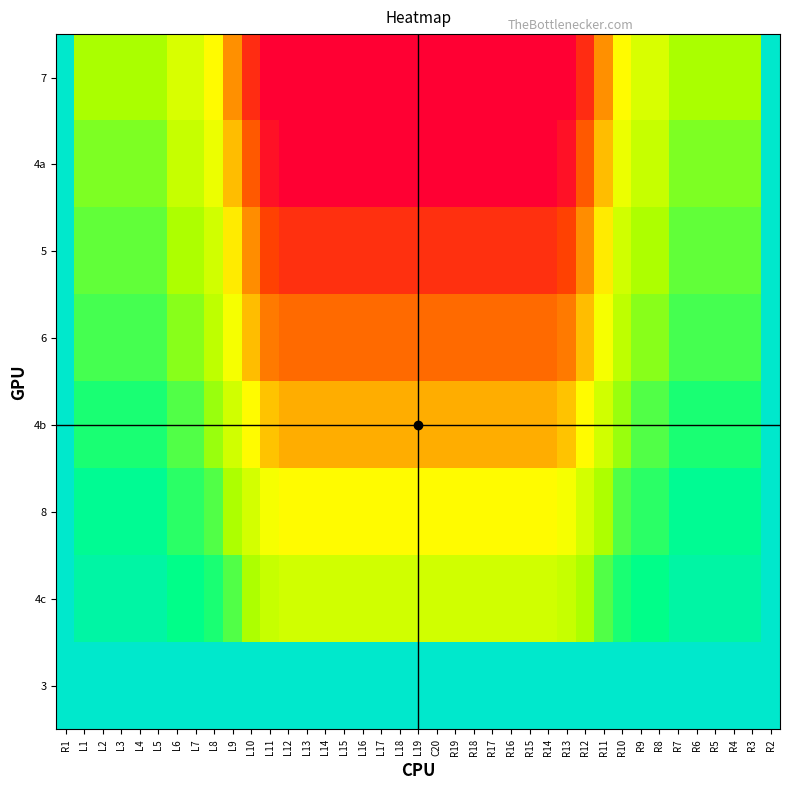

Reading left to right, what are all the values shown in this chart?

7: R1=0.0	L1=1.2	L2=1.2	L3=1.2	L4=1.2	L5=1.2	L6=1.9	L7=1.9	L8=2.5	L9=3.7	L10=5.2	L11=6.0	L12=6.0	L13=6.0	L14=6.0	L15=6.0	L16=6.0	L17=6.0	L18=6.0	L19=6.0	C20=6.0	R19=6.0	R18=6.0	R17=6.0	R16=6.0	R15=6.0	R14=6.0	R13=6.0	R12=5.2	R11=3.7	R10=2.5	R9=1.9	R8=1.9	R7=1.2	R6=1.2	R5=1.2	R4=1.2	R3=1.2	R2=0.0
4a: R1=0.0	L1=1.0	L2=1.0	L3=1.0	L4=1.0	L5=1.0	L6=1.6	L7=1.6	L8=2.2	L9=3.2	L10=4.5	L11=5.7	L12=6.0	L13=6.0	L14=6.0	L15=6.0	L16=6.0	L17=6.0	L18=6.0	L19=6.0	C20=6.0	R19=6.0	R18=6.0	R17=6.0	R16=6.0	R15=6.0	R14=6.0	R13=5.7	R12=4.5	R11=3.2	R10=2.2	R9=1.6	R8=1.6	R7=1.0	R6=1.0	R5=1.0	R4=1.0	R3=1.0	R2=0.0
5: R1=0.0	L1=0.9	L2=0.9	L3=0.9	L4=0.9	L5=0.9	L6=1.3	L7=1.3	L8=1.7	L9=2.6	L10=3.8	L11=4.9	L12=5.1	L13=5.1	L14=5.1	L15=5.1	L16=5.1	L17=5.1	L18=5.1	L19=5.1	C20=5.1	R19=5.1	R18=5.1	R17=5.1	R16=5.1	R15=5.1	R14=5.1	R13=4.9	R12=3.8	R11=2.6	R10=1.7	R9=1.3	R8=1.3	R7=0.9	R6=0.9	R5=0.9	R4=0.9	R3=0.9	R2=0.0
6: R1=0.0	L1=0.8	L2=0.8	L3=0.8	L4=0.8	L5=0.8	L6=1.1	L7=1.1	L8=1.5	L9=2.3	L10=3.2	L11=4.0	L12=4.3	L13=4.3	L14=4.3	L15=4.3	L16=4.3	L17=4.3	L18=4.3	L19=4.3	C20=4.3	R19=4.3	R18=4.3	R17=4.3	R16=4.3	R15=4.3	R14=4.3	R13=4.0	R12=3.2	R11=2.3	R10=1.5	R9=1.1	R8=1.1	R7=0.8	R6=0.8	R5=0.8	R4=0.8	R3=0.8	R2=0.0
4b: R1=0.0	L1=0.6	L2=0.6	L3=0.6	L4=0.6	L5=0.6	L6=0.8	L7=0.8	L8=1.1	L9=1.7	L10=2.5	L11=3.1	L12=3.4	L13=3.4	L14=3.4	L15=3.4	L16=3.4	L17=3.4	L18=3.4	L19=3.4	C20=3.4	R19=3.4	R18=3.4	R17=3.4	R16=3.4	R15=3.4	R14=3.4	R13=3.1	R12=2.5	R11=1.7	R10=1.1	R9=0.8	R8=0.8	R7=0.6	R6=0.6	R5=0.6	R4=0.6	R3=0.6	R2=0.0
8: R1=0.0	L1=0.4	L2=0.4	L3=0.4	L4=0.4	L5=0.4	L6=0.7	L7=0.7	L8=0.8	L9=1.3	L10=1.8	L11=2.3	L12=2.5	L13=2.5	L14=2.5	L15=2.5	L16=2.5	L17=2.5	L18=2.5	L19=2.5	C20=2.5	R19=2.5	R18=2.5	R17=2.5	R16=2.5	R15=2.5	R14=2.5	R13=2.3	R12=1.8	R11=1.3	R10=0.8	R9=0.7	R8=0.7	R7=0.4	R6=0.4	R5=0.4	R4=0.4	R3=0.4	R2=0.0
4c: R1=0.0	L1=0.3	L2=0.3	L3=0.3	L4=0.3	L5=0.3	L6=0.5	L7=0.5	L8=0.6	L9=0.8	L10=1.3	L11=1.6	L12=1.7	L13=1.7	L14=1.7	L15=1.7	L16=1.7	L17=1.7	L18=1.7	L19=1.7	C20=1.7	R19=1.7	R18=1.7	R17=1.7	R16=1.7	R15=1.7	R14=1.7	R13=1.6	R12=1.3	R11=0.8	R10=0.6	R9=0.5	R8=0.5	R7=0.3	R6=0.3	R5=0.3	R4=0.3	R3=0.3	R2=0.0
3: R1=0.0	L1=0.0	L2=0.0	L3=0.0	L4=0.0	L5=0.0	L6=0.0	L7=0.0	L8=0.0	L9=0.0	L10=0.0	L11=0.0	L12=0.0	L13=0.0	L14=0.0	L15=0.0	L16=0.0	L17=0.0	L18=0.0	L19=0.0	C20=0.0	R19=0.0	R18=0.0	R17=0.0	R16=0.0	R15=0.0	R14=0.0	R13=0.0	R12=0.0	R11=0.0	R10=0.0	R9=0.0	R8=0.0	R7=0.0	R6=0.0	R5=0.0	R4=0.0	R3=0.0	R2=0.0